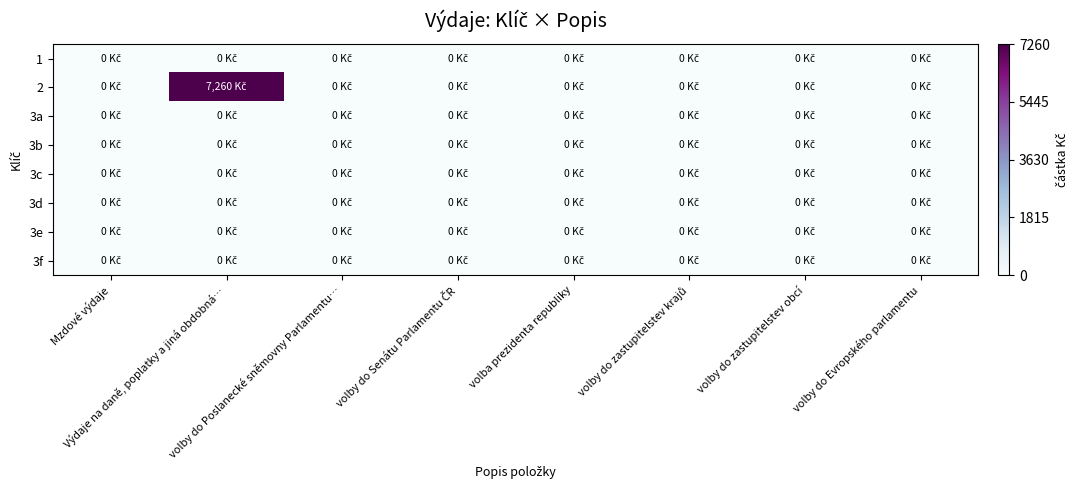

Reading right to left, list all the values displayed in this chart.

1: volby do Evropského parlamentu=0	volby do zastupitelstev obcí=0	volby do zastupitelstev krajů=0	volba prezidenta republiky=0	volby do Senátu Parlamentu ČR=0	volby do Poslanecké sněmovny Parlamentu…=0	Výdaje na daně, poplatky a jiná obdobná…=0	Mzdové výdaje=0
2: volby do Evropského parlamentu=0	volby do zastupitelstev obcí=0	volby do zastupitelstev krajů=0	volba prezidenta republiky=0	volby do Senátu Parlamentu ČR=0	volby do Poslanecké sněmovny Parlamentu…=0	Výdaje na daně, poplatky a jiná obdobná…=1	Mzdové výdaje=0
3a: volby do Evropského parlamentu=0	volby do zastupitelstev obcí=0	volby do zastupitelstev krajů=0	volba prezidenta republiky=0	volby do Senátu Parlamentu ČR=0	volby do Poslanecké sněmovny Parlamentu…=0	Výdaje na daně, poplatky a jiná obdobná…=0	Mzdové výdaje=0
3b: volby do Evropského parlamentu=0	volby do zastupitelstev obcí=0	volby do zastupitelstev krajů=0	volba prezidenta republiky=0	volby do Senátu Parlamentu ČR=0	volby do Poslanecké sněmovny Parlamentu…=0	Výdaje na daně, poplatky a jiná obdobná…=0	Mzdové výdaje=0
3c: volby do Evropského parlamentu=0	volby do zastupitelstev obcí=0	volby do zastupitelstev krajů=0	volba prezidenta republiky=0	volby do Senátu Parlamentu ČR=0	volby do Poslanecké sněmovny Parlamentu…=0	Výdaje na daně, poplatky a jiná obdobná…=0	Mzdové výdaje=0
3d: volby do Evropského parlamentu=0	volby do zastupitelstev obcí=0	volby do zastupitelstev krajů=0	volba prezidenta republiky=0	volby do Senátu Parlamentu ČR=0	volby do Poslanecké sněmovny Parlamentu…=0	Výdaje na daně, poplatky a jiná obdobná…=0	Mzdové výdaje=0
3e: volby do Evropského parlamentu=0	volby do zastupitelstev obcí=0	volby do zastupitelstev krajů=0	volba prezidenta republiky=0	volby do Senátu Parlamentu ČR=0	volby do Poslanecké sněmovny Parlamentu…=0	Výdaje na daně, poplatky a jiná obdobná…=0	Mzdové výdaje=0
3f: volby do Evropského parlamentu=0	volby do zastupitelstev obcí=0	volby do zastupitelstev krajů=0	volba prezidenta republiky=0	volby do Senátu Parlamentu ČR=0	volby do Poslanecké sněmovny Parlamentu…=0	Výdaje na daně, poplatky a jiná obdobná…=0	Mzdové výdaje=0